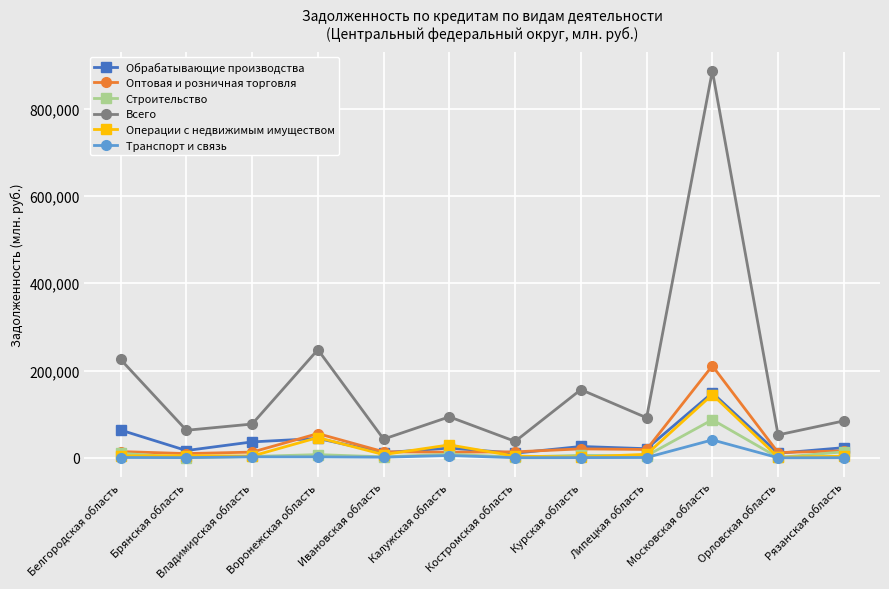

True or false: Всего has a value of 84592 at Рязанская область.

True